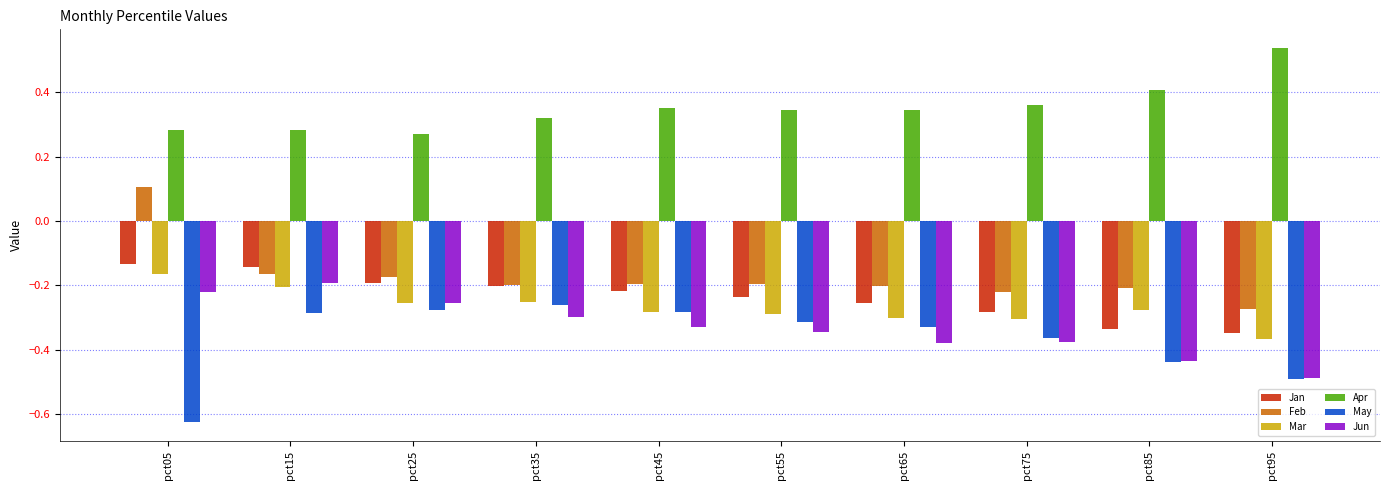

Where is Mar nearest to the value 0?

pct05